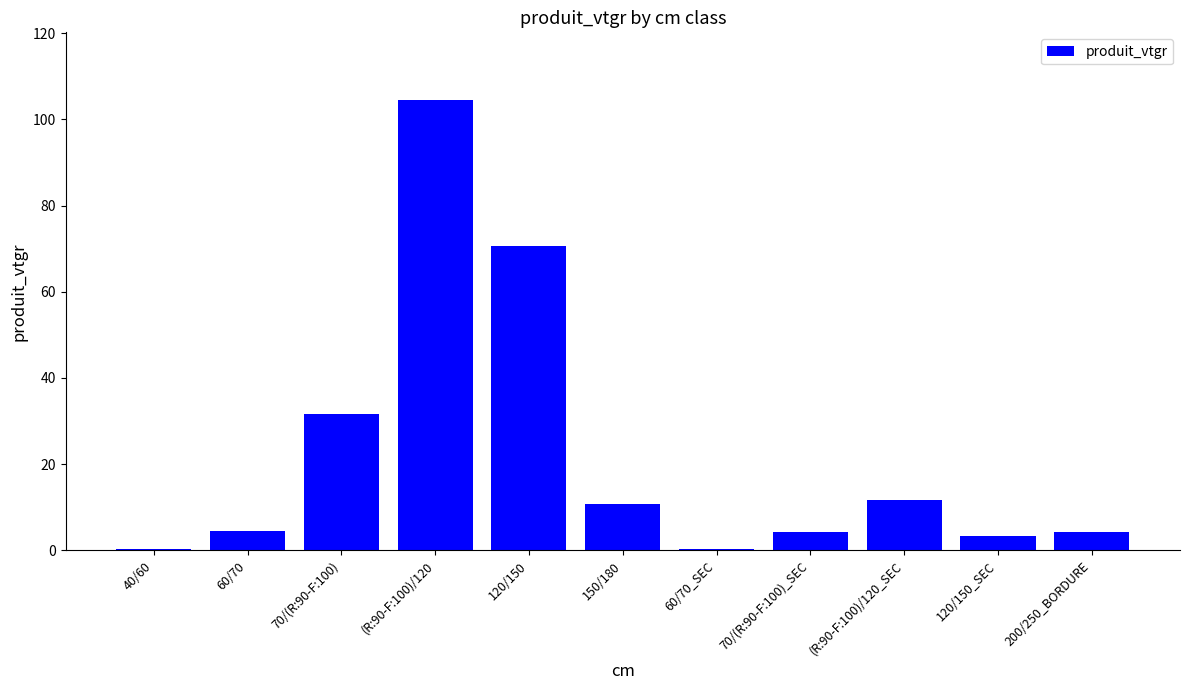

What is the approximate value at 120/150_SEC?

3.4